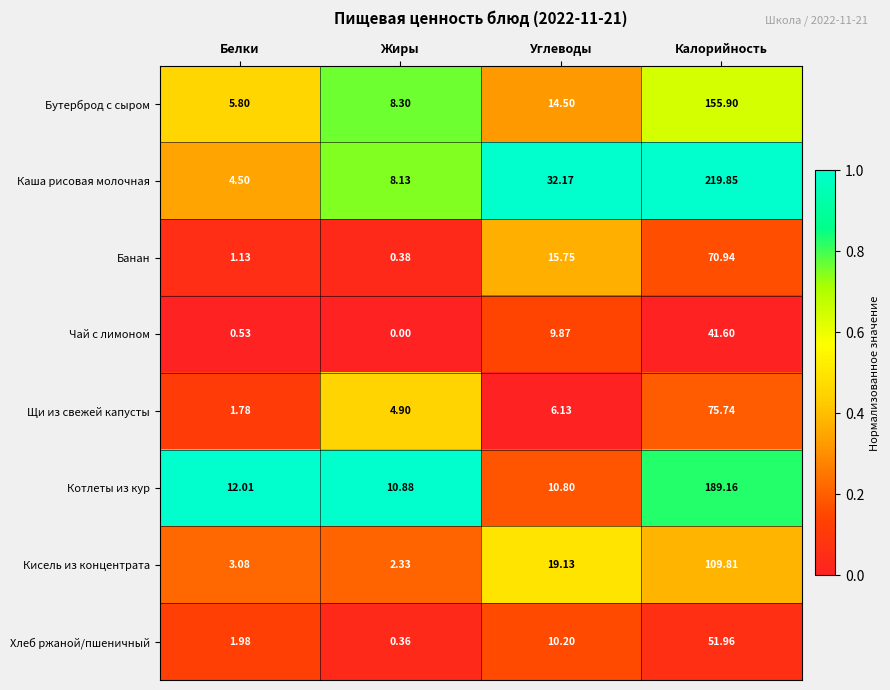

Which series has the largest total across all categories?

Каша рисовая молочная